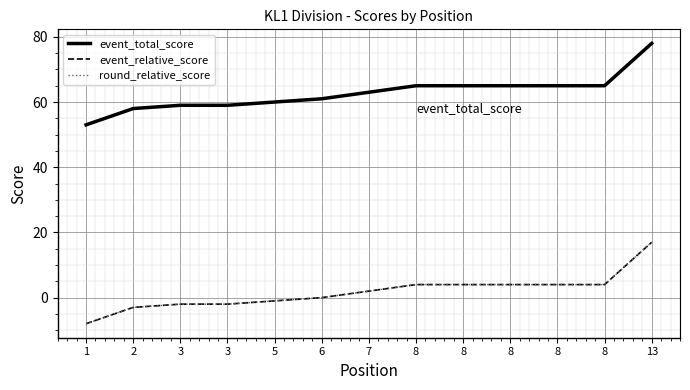

Which category has the lowest value across all series?

1